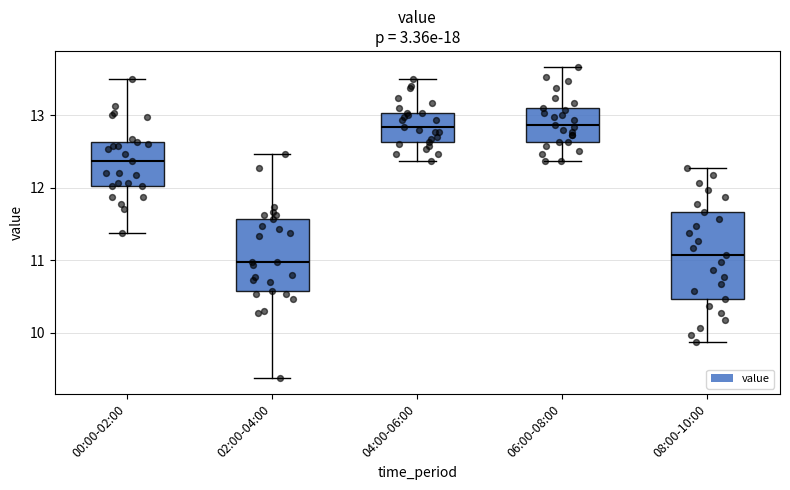

Which box is the tallest, from its lower edge to its upper edge?

08:00-10:00